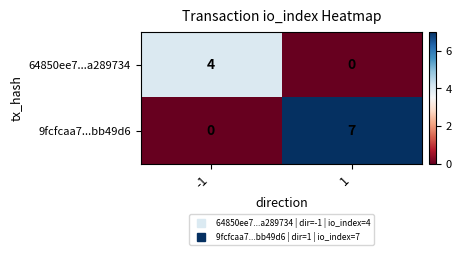

Which series has the largest total across all categories?

9fcfcaa7...bb49d6